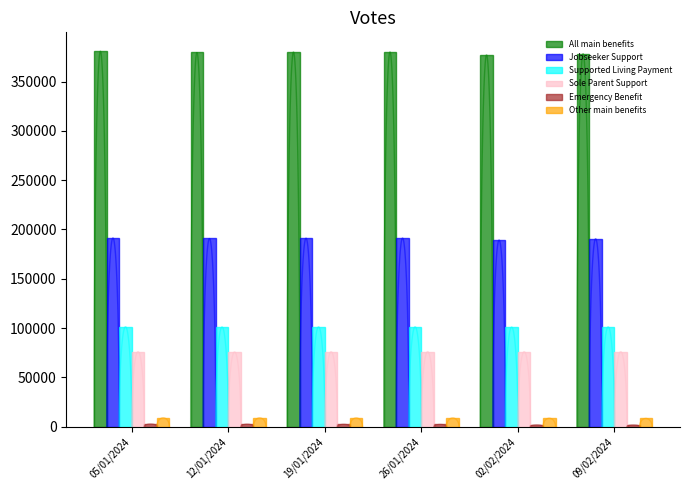

What position from the right is 19/01/2024?

4